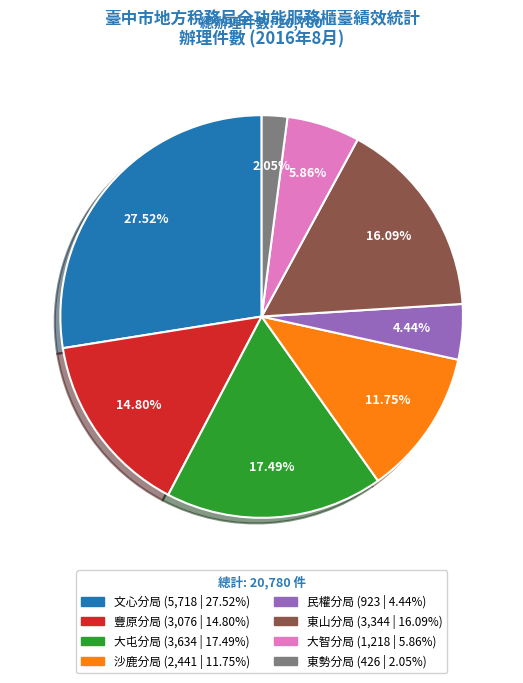

Is it true that 民權分局 is 4% of the pie?

True